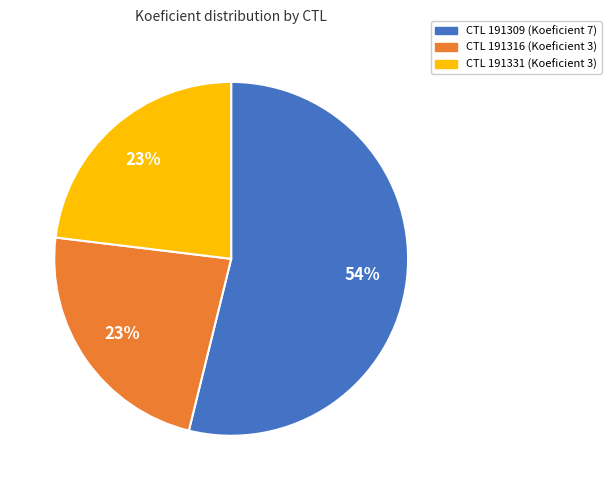

To the nearest percent, what is the average slice percentage?

33%